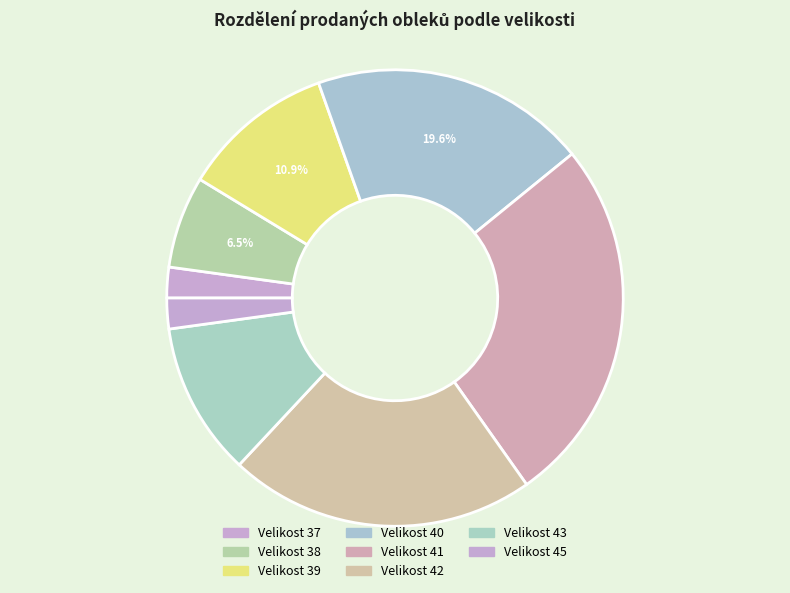

Is there a majority slice in this chart?

No